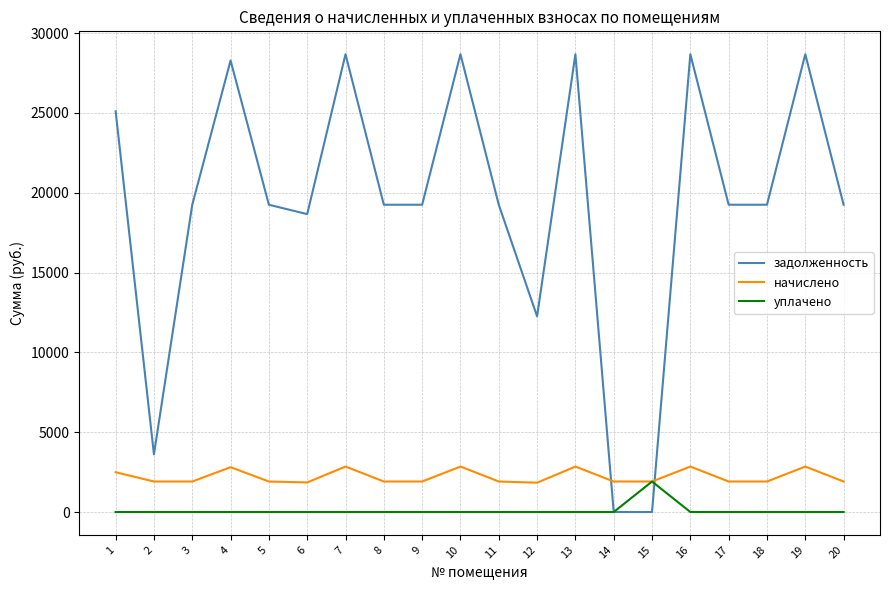

Between which two adjacent categories do задолженность and начислено first intersect?

13 and 14